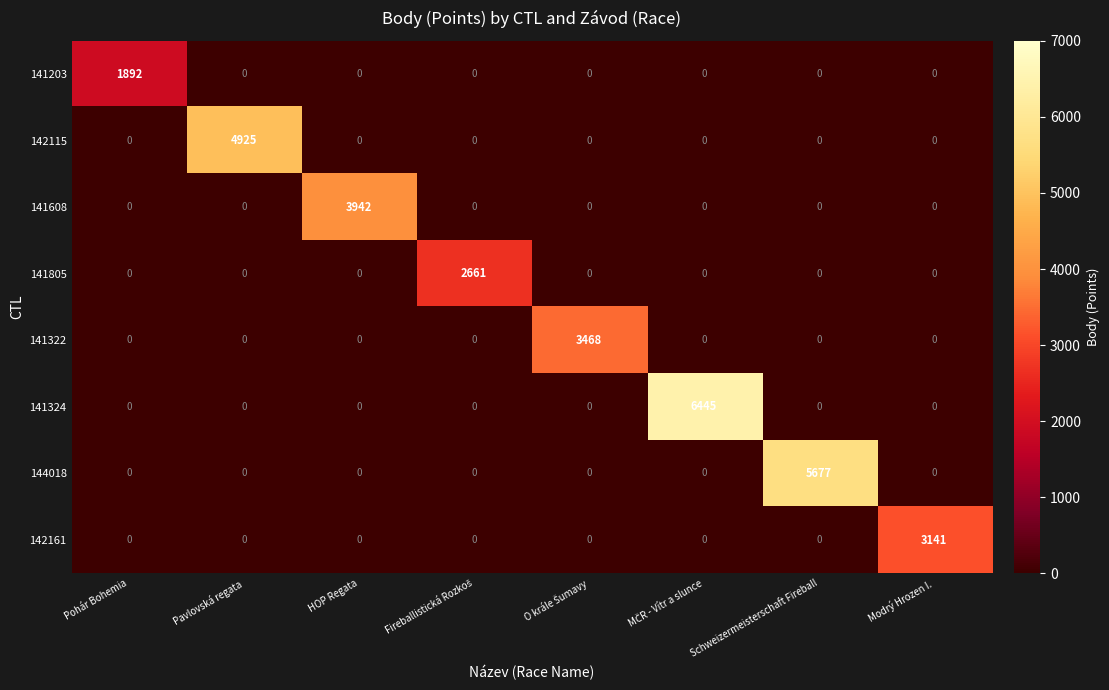

Which series has the largest total across all categories?

141324